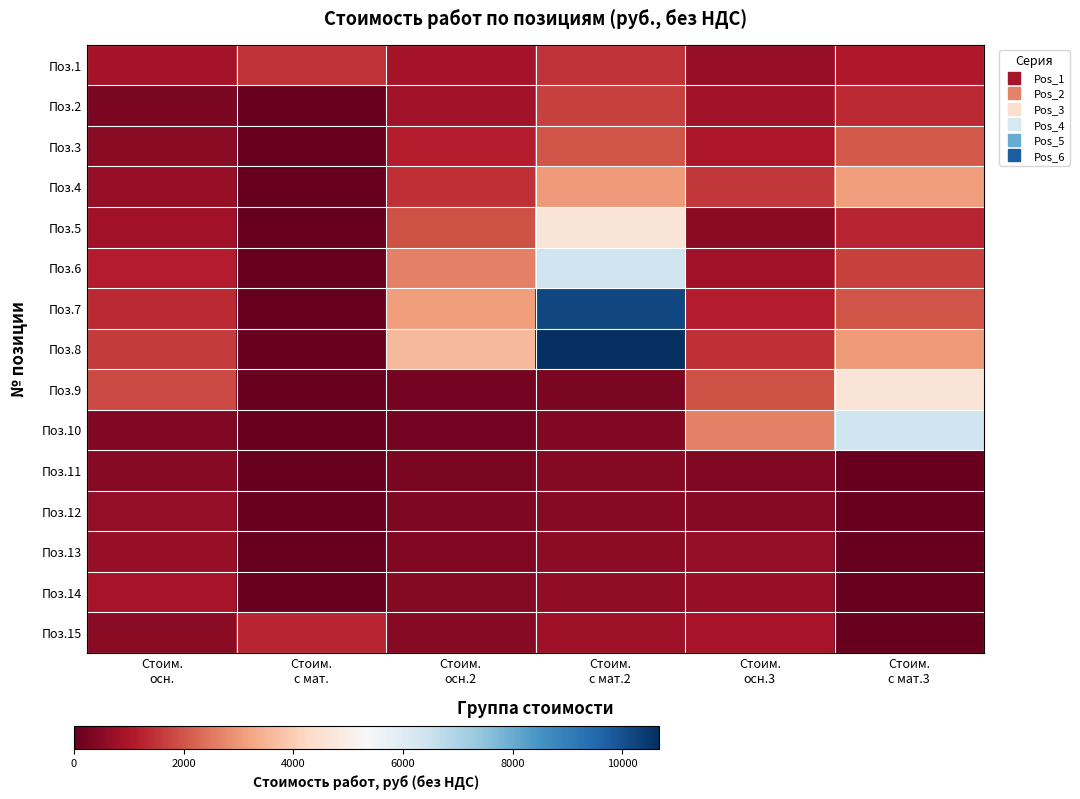

What is the difference between the highest and lowest values at Стоим.
осн.3?

2246.9